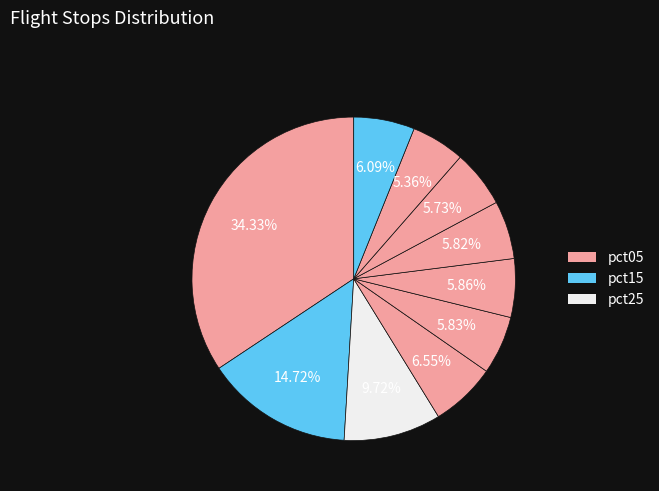

What is the smallest slice in the pie chart?

pct85